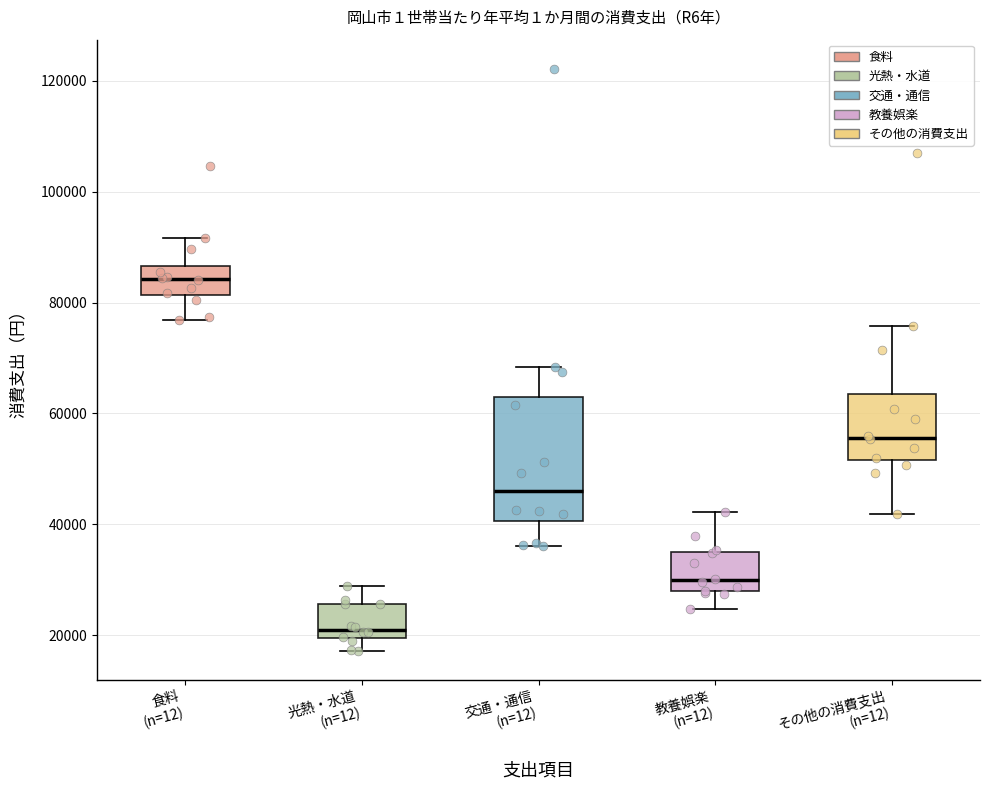

Which box's median line is the highest?

食料 (n=12)